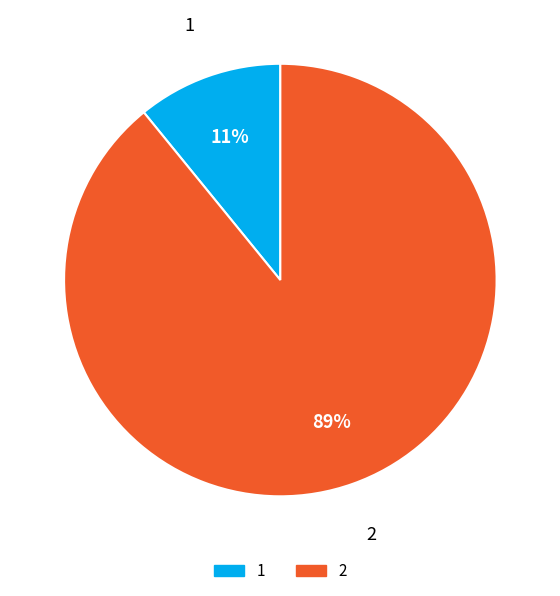

Which slice represents more than half of the pie?

2